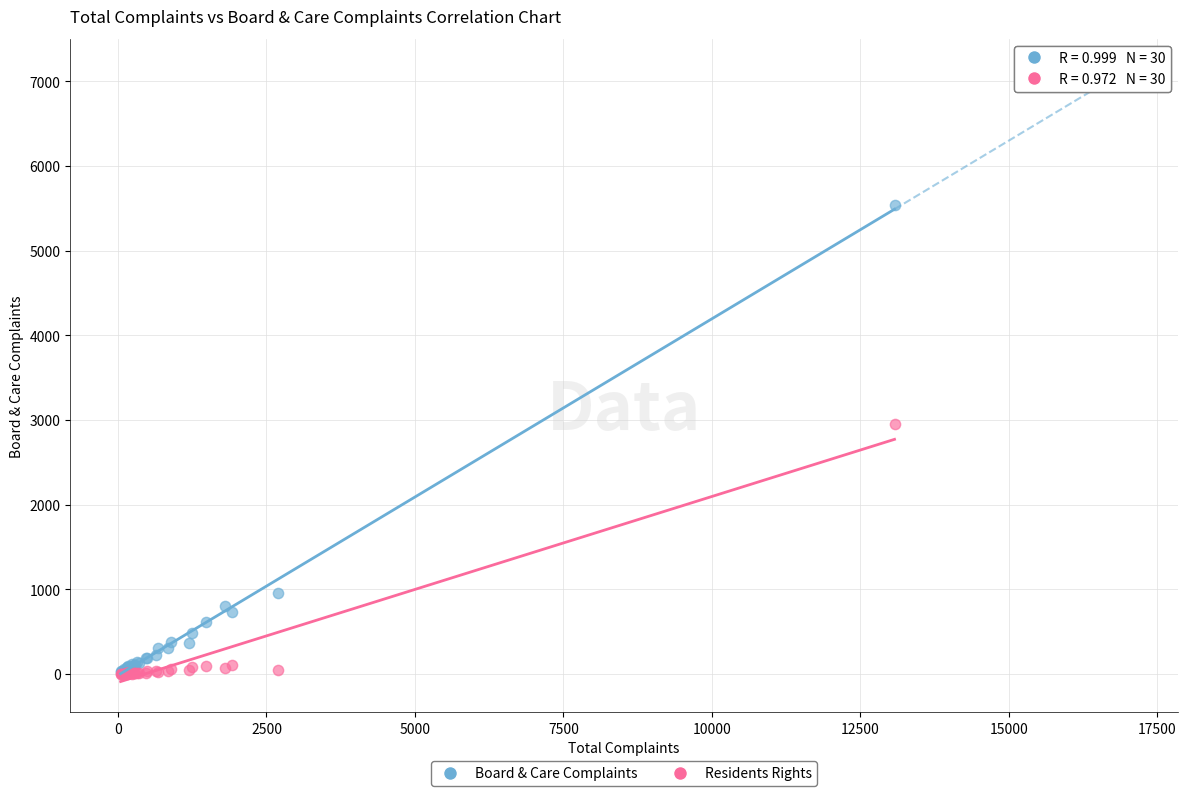

In the Board & Care Complaints series, what Y value is closest to 2777?

961